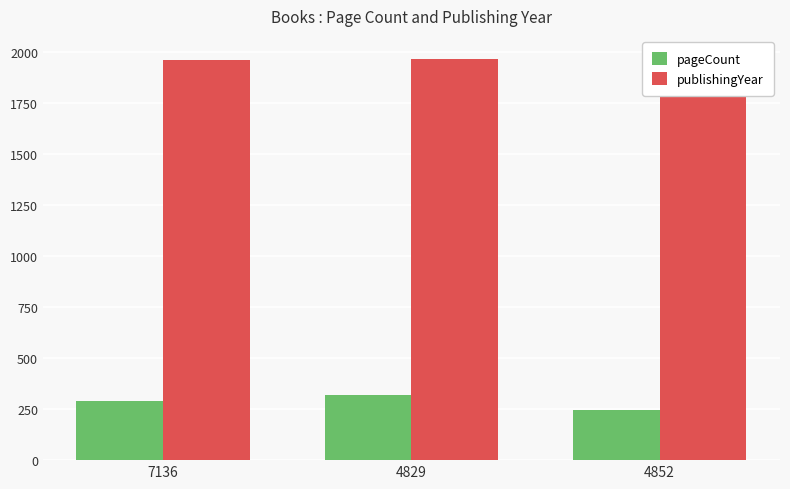

At which label is publishingYear closest to 1970?

4829